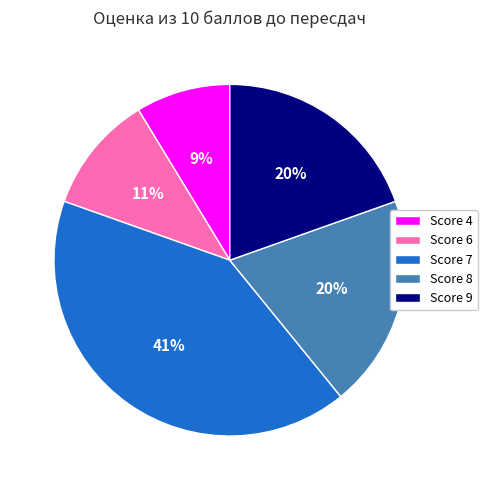

Does any single category account for the majority?

No